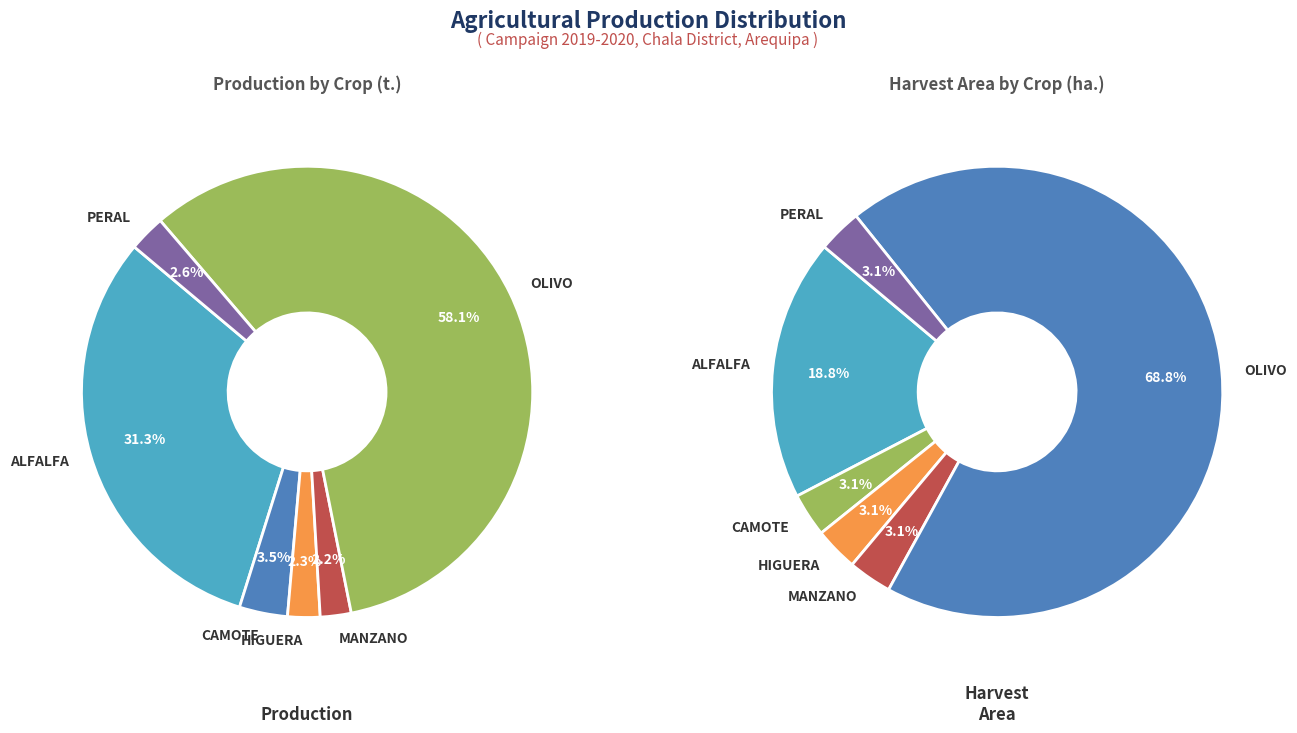

What is the change in value from ALFALFA to OLIVO?

+70.8